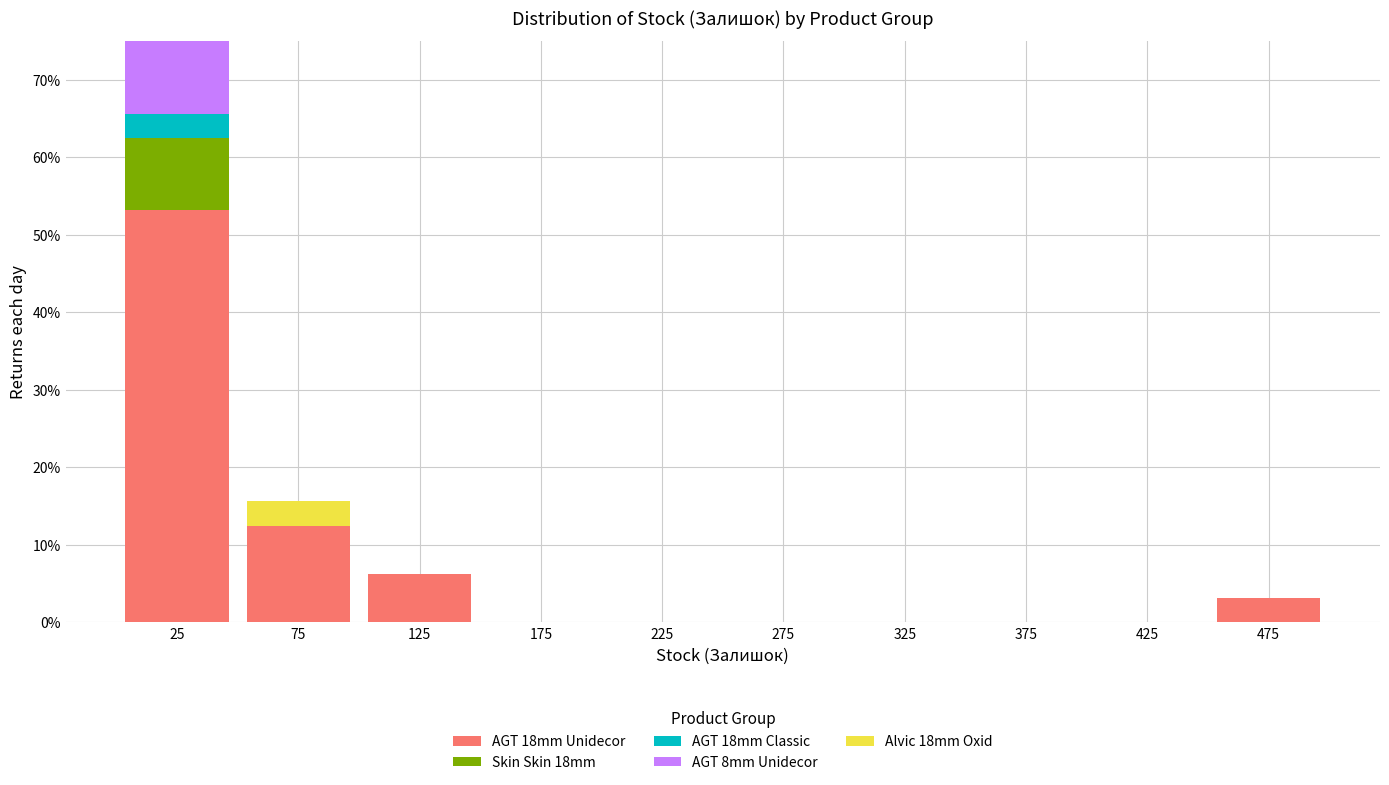

Which range on the x-axis has the tallest stacked bar (by total height)?

0 to 50